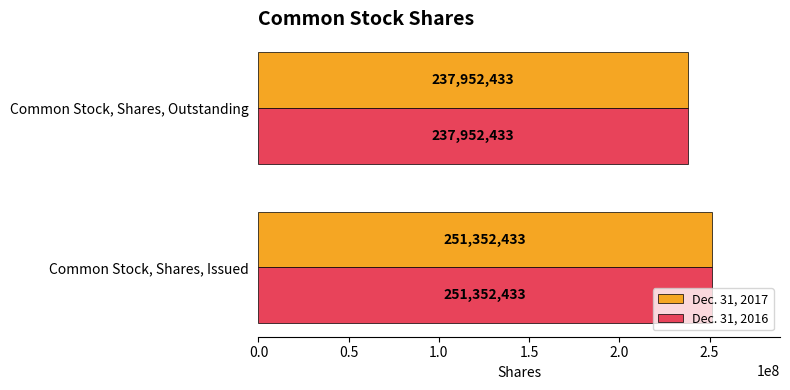

What is the minimum value shown in the chart?

237952433